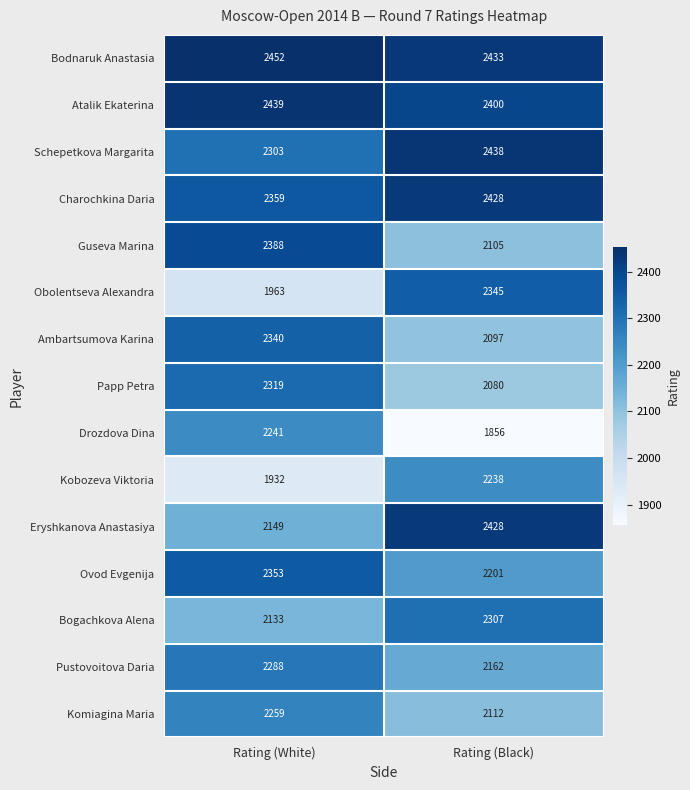

What is the sum of the Schepetkova Margarita values at Rating (Black) and Rating (White)?

4741